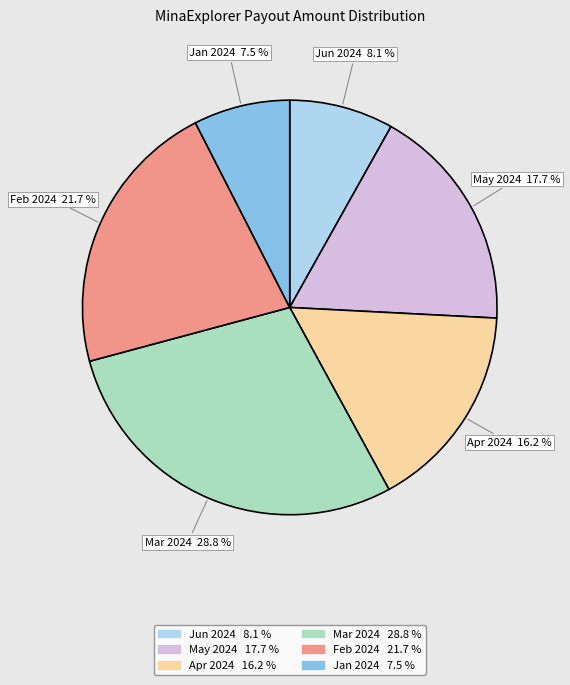

Is there a majority slice in this chart?

No